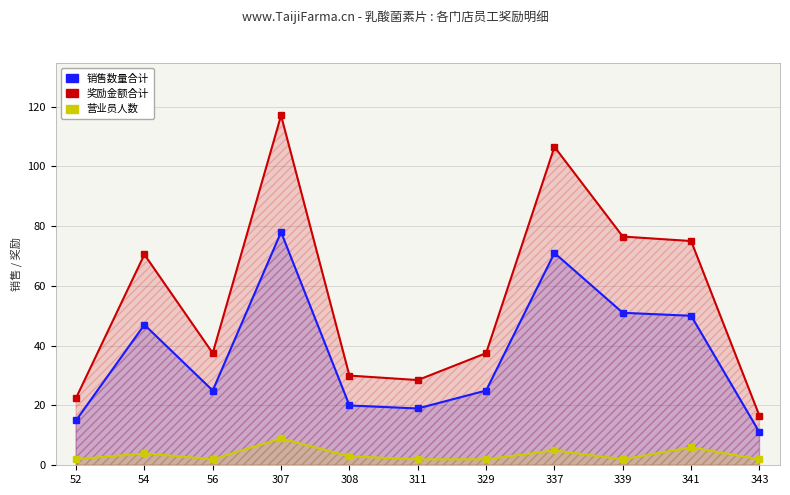

Rank the categories by 营业员人数 value from lowest to highest.

52, 56, 311, 329, 339, 343, 308, 54, 337, 341, 307